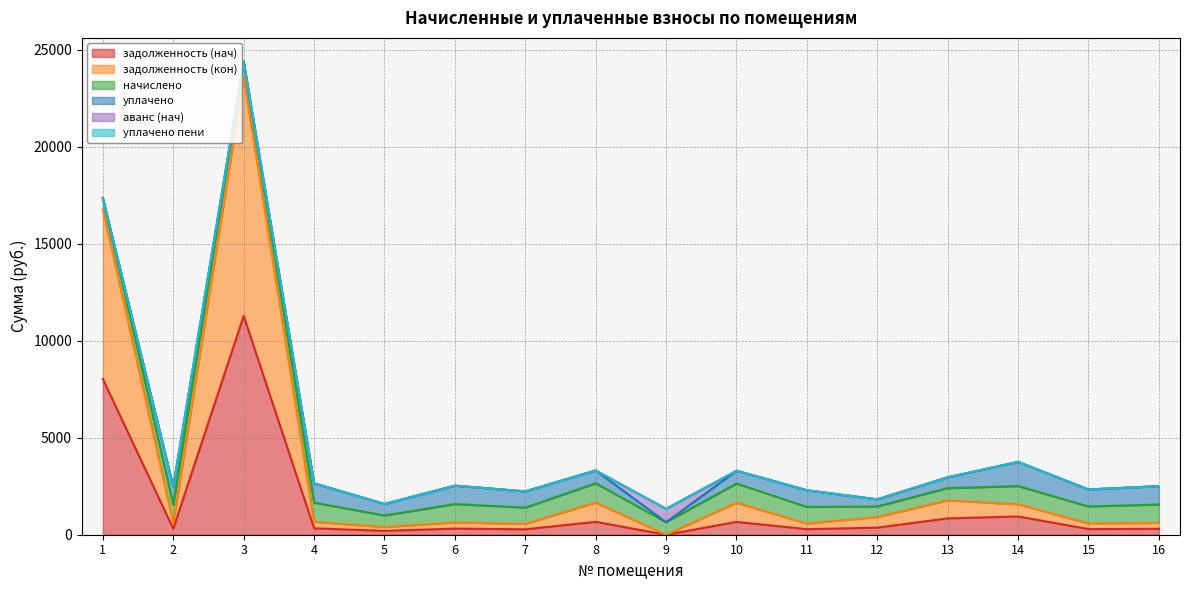

Which series ends up on top after the final intersection of начислено and задолженность (кон)?

начислено